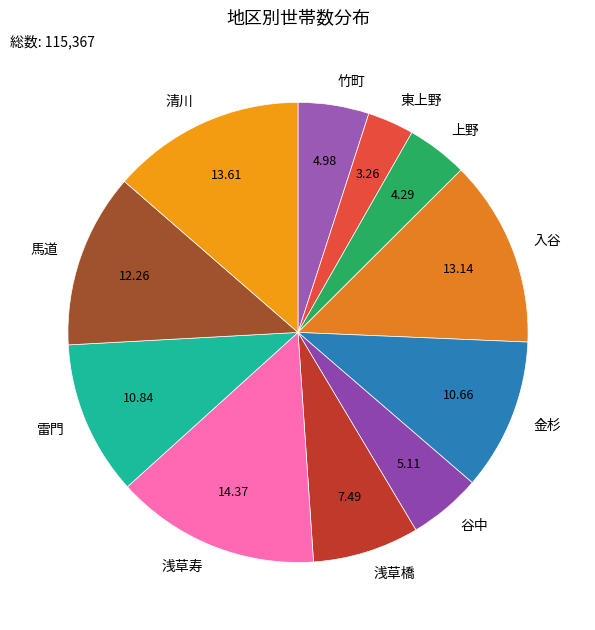

What is the ratio of the value at 浅草橋 to the value at 谷中?

1.5